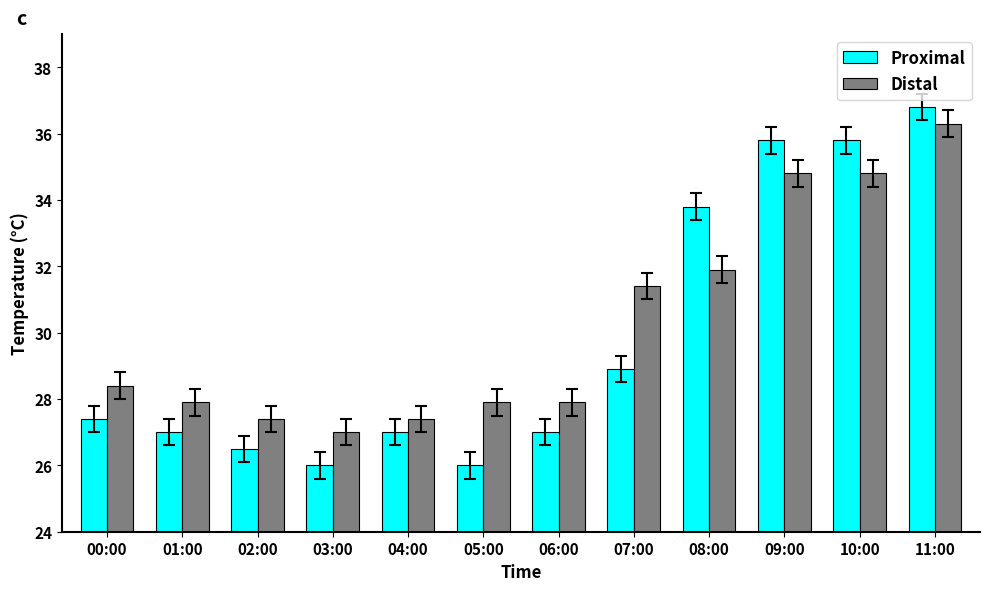

At which label is Proximal closest to 31?

07:00